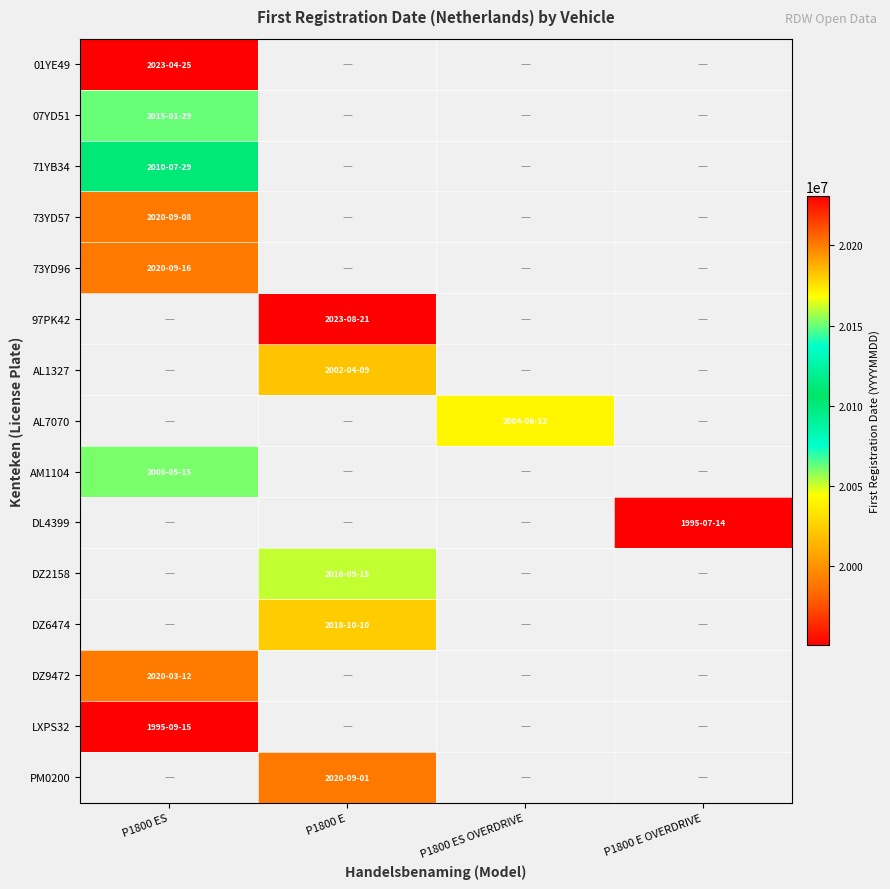

How many categories are shown in the chart?

4